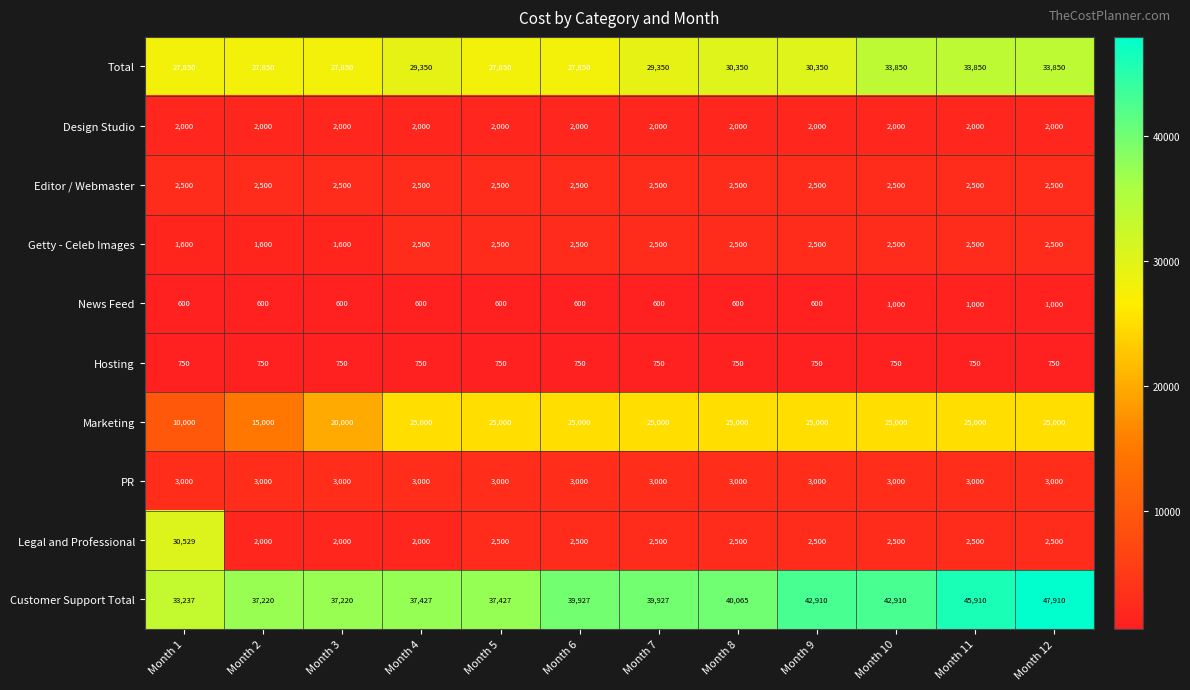

Which series changed the most between Month 2 and Month 7?

Marketing